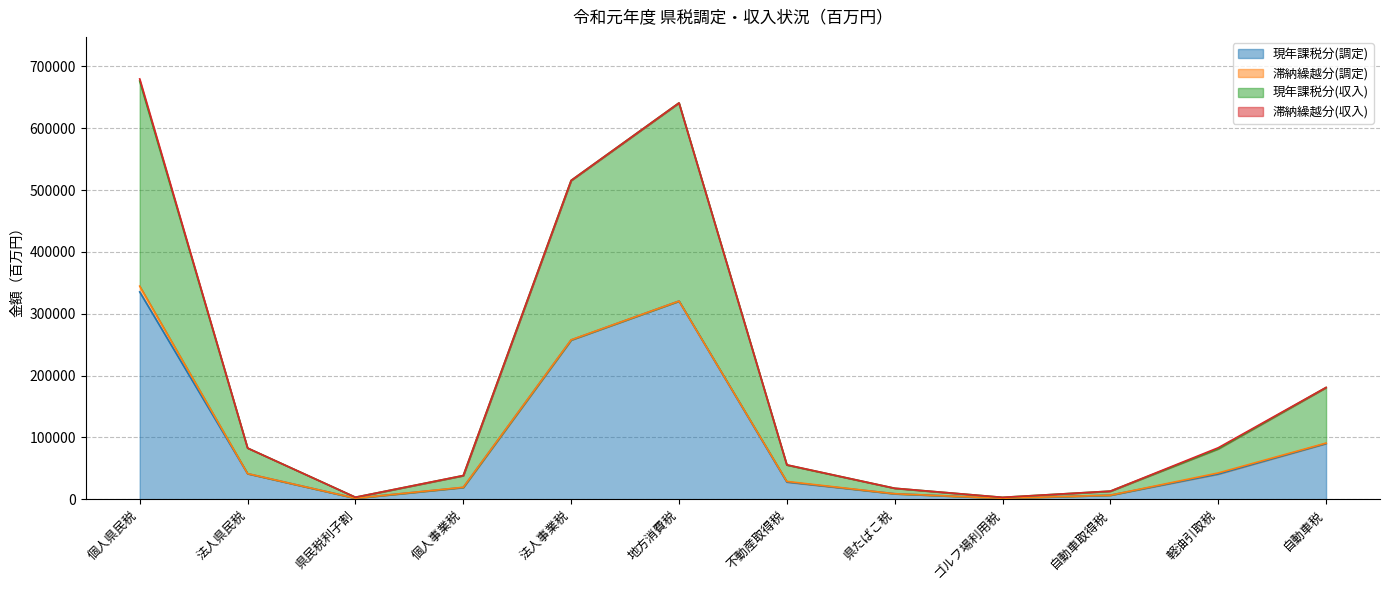

What is the maximum value for 現年課税分(調定)?

335239